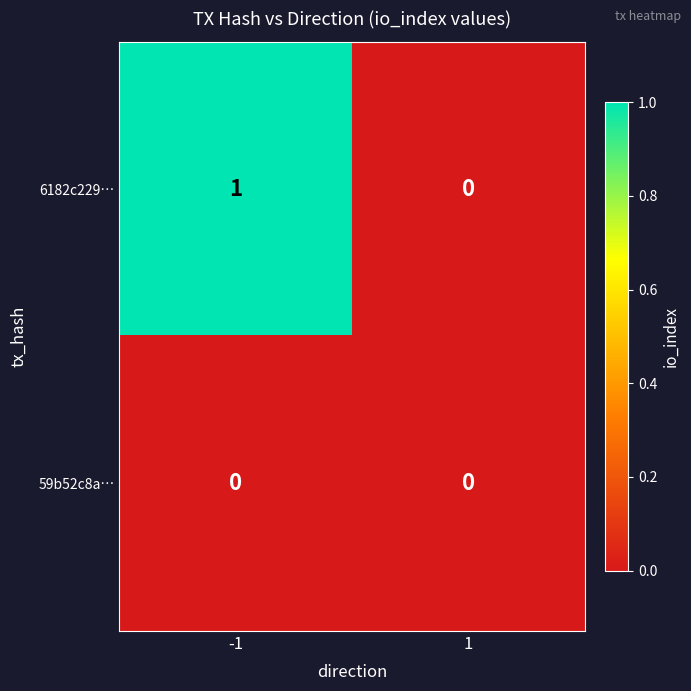

How many categories are shown in the chart?

2